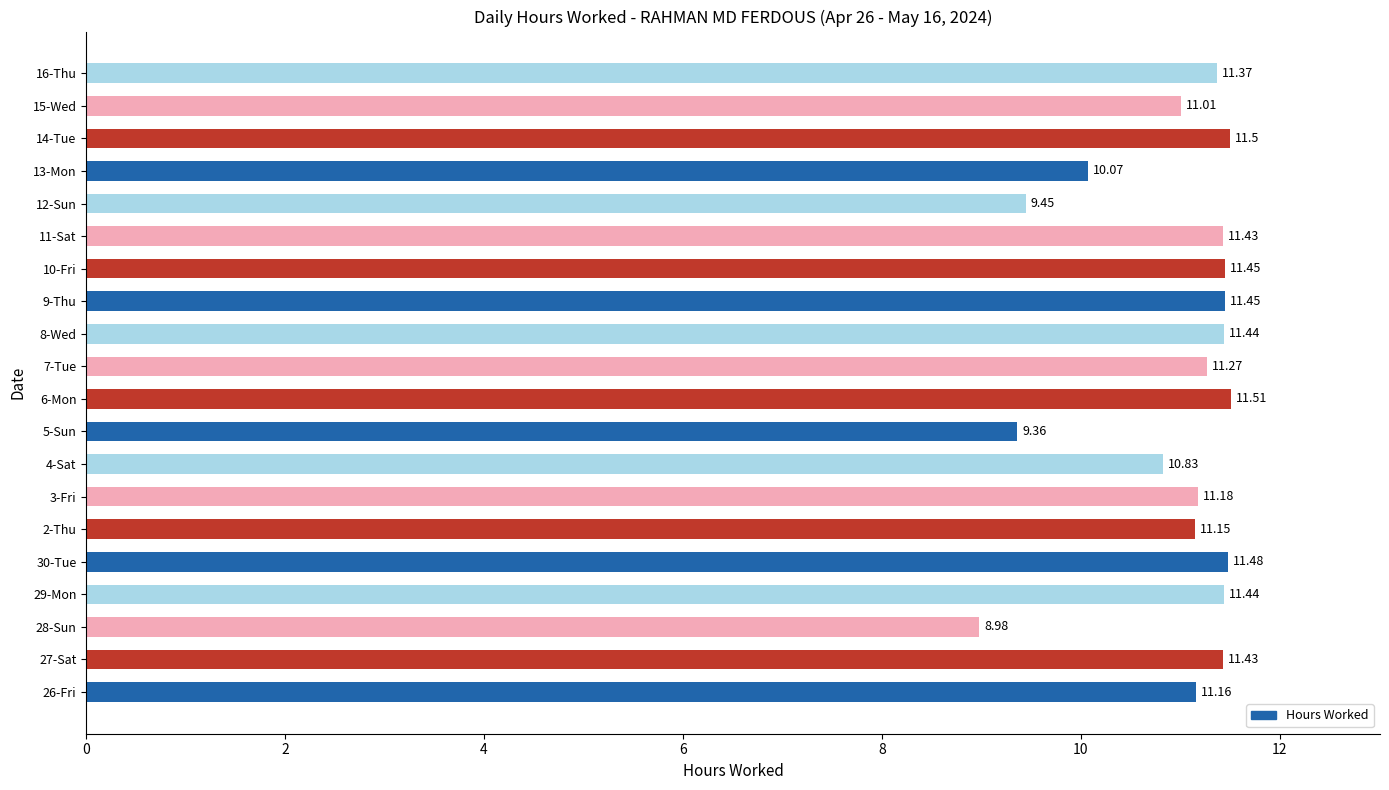

Approximately how many times larger is the value at 11-Sat compared to 12-Sun?

1.2